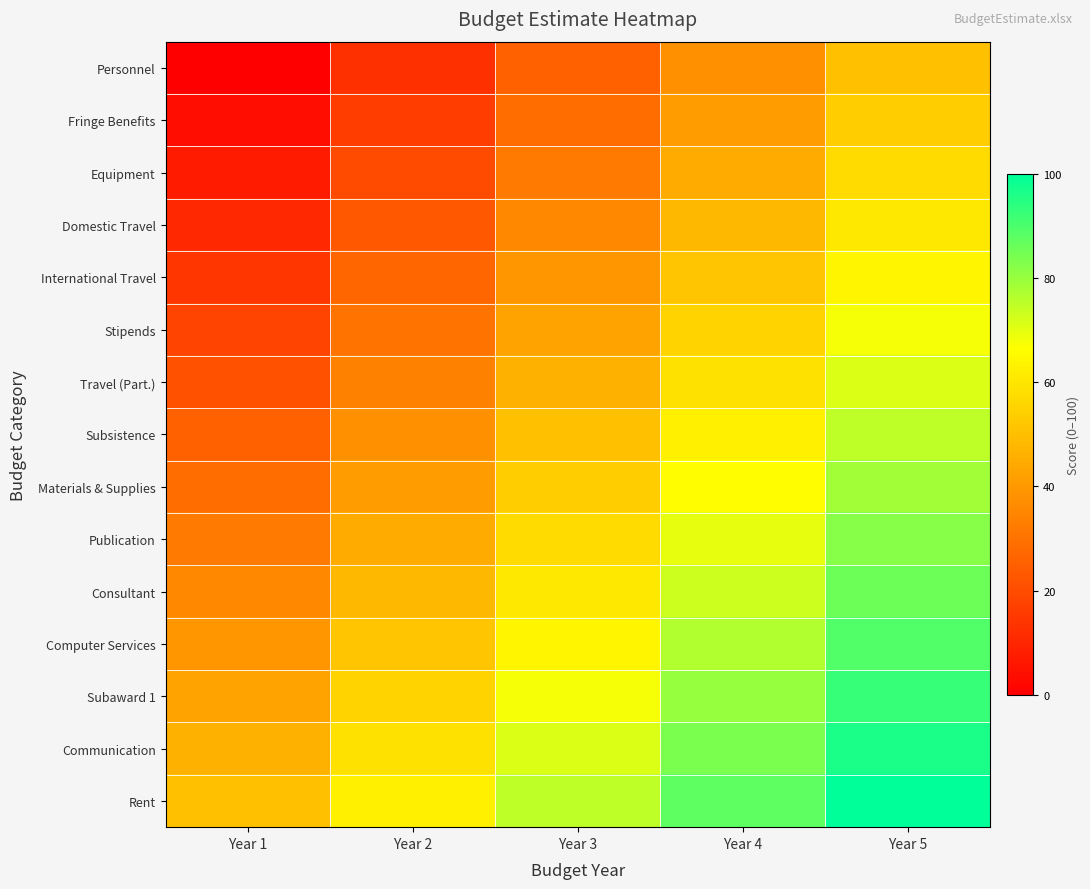

Reading right to left, list all the values displayed in this chart.

Personnel: Year 5=50.0	Year 4=37.5	Year 3=25.0	Year 2=12.5	Year 1=0.0
Fringe Benefits: Year 5=53.6	Year 4=41.1	Year 3=28.6	Year 2=16.1	Year 1=3.6
Equipment: Year 5=57.1	Year 4=44.6	Year 3=32.1	Year 2=19.6	Year 1=7.1
Domestic Travel: Year 5=60.7	Year 4=48.2	Year 3=35.7	Year 2=23.2	Year 1=10.7
International Travel: Year 5=64.3	Year 4=51.8	Year 3=39.3	Year 2=26.8	Year 1=14.3
Stipends: Year 5=67.9	Year 4=55.4	Year 3=42.9	Year 2=30.4	Year 1=17.9
Travel (Part.): Year 5=71.4	Year 4=58.9	Year 3=46.4	Year 2=33.9	Year 1=21.4
Subsistence: Year 5=75.0	Year 4=62.5	Year 3=50.0	Year 2=37.5	Year 1=25.0
Materials & Supplies: Year 5=78.6	Year 4=66.1	Year 3=53.6	Year 2=41.1	Year 1=28.6
Publication: Year 5=82.1	Year 4=69.6	Year 3=57.1	Year 2=44.6	Year 1=32.1
Consultant: Year 5=85.7	Year 4=73.2	Year 3=60.7	Year 2=48.2	Year 1=35.7
Computer Services: Year 5=89.3	Year 4=76.8	Year 3=64.3	Year 2=51.8	Year 1=39.3
Subaward 1: Year 5=92.9	Year 4=80.4	Year 3=67.9	Year 2=55.4	Year 1=42.9
Communication: Year 5=96.4	Year 4=83.9	Year 3=71.4	Year 2=58.9	Year 1=46.4
Rent: Year 5=100.0	Year 4=87.5	Year 3=75.0	Year 2=62.5	Year 1=50.0